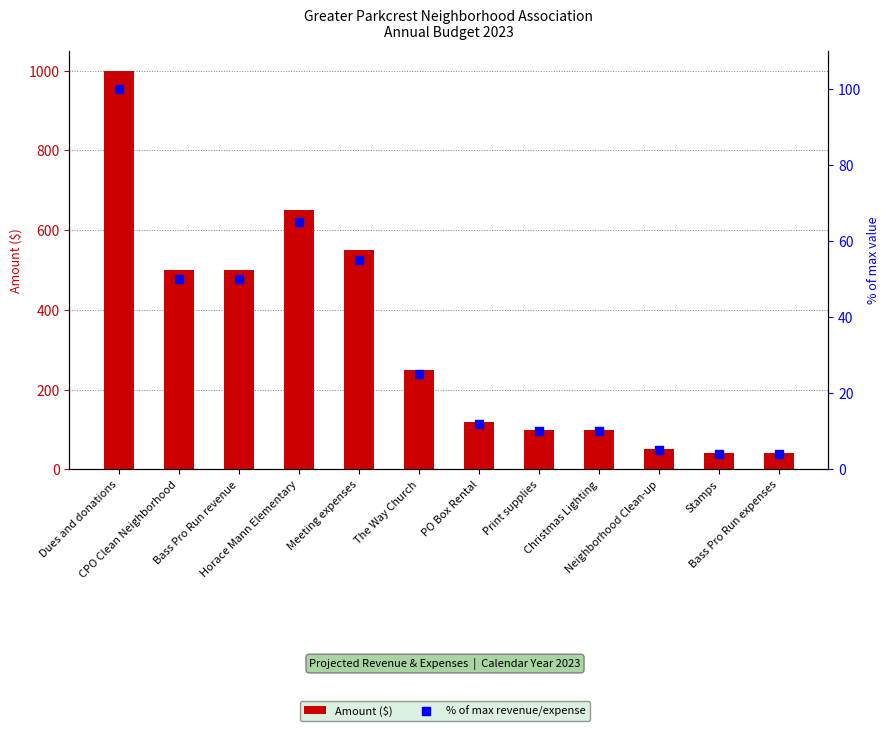

What is the total value across all series at Christmas Lighting?

110.0